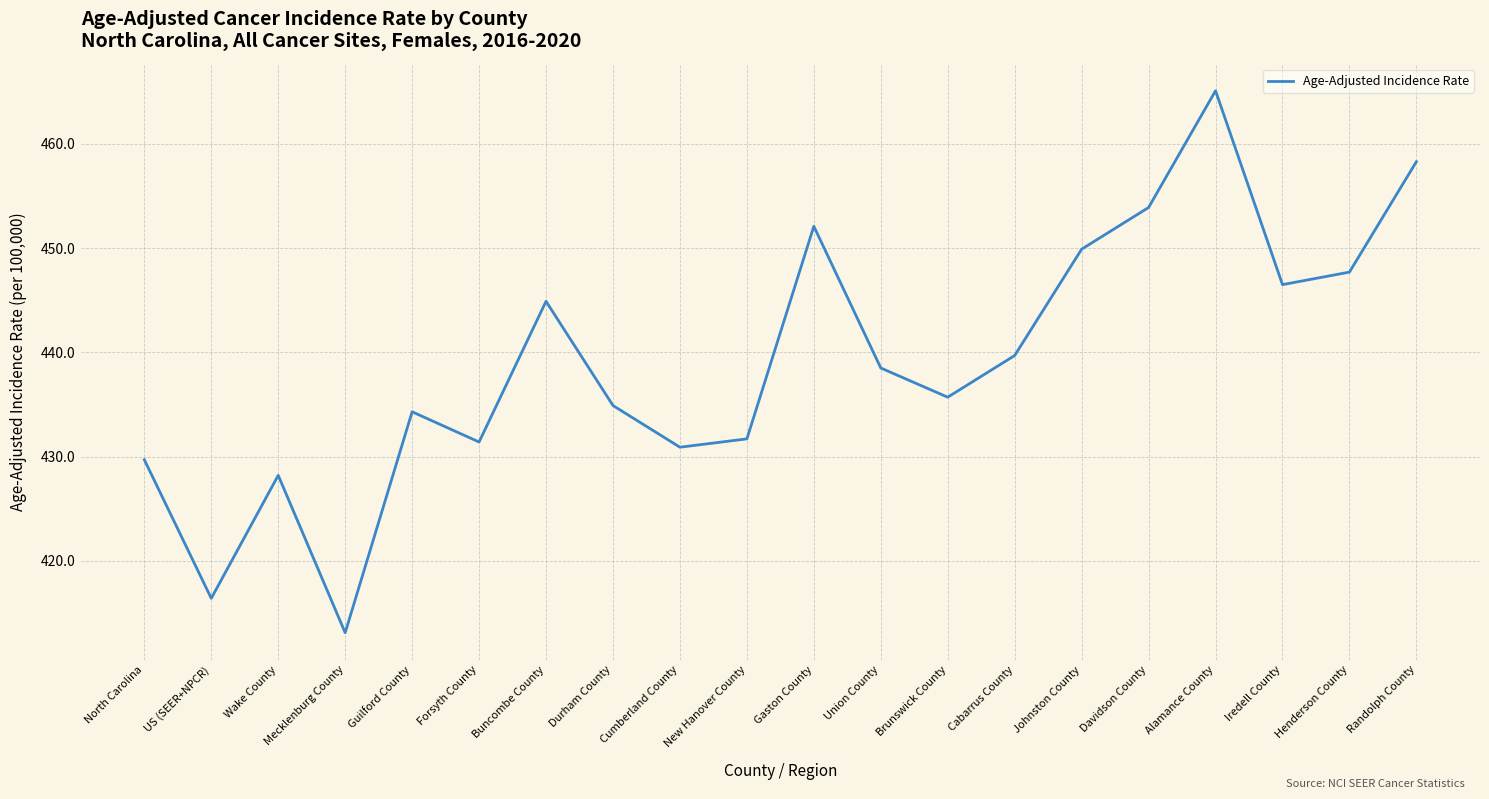

Reading left to right, list all the values displayed in this chart.

North Carolina=429.7	US (SEER+NPCR)=416.4	Wake County=428.2	Mecklenburg County=413.1	Guilford County=434.3	Forsyth County=431.4	Buncombe County=444.9	Durham County=434.9	Cumberland County=430.9	New Hanover County=431.7	Gaston County=452.1	Union County=438.5	Brunswick County=435.7	Cabarrus County=439.7	Johnston County=449.9	Davidson County=453.9	Alamance County=465.1	Iredell County=446.5	Henderson County=447.7	Randolph County=458.3